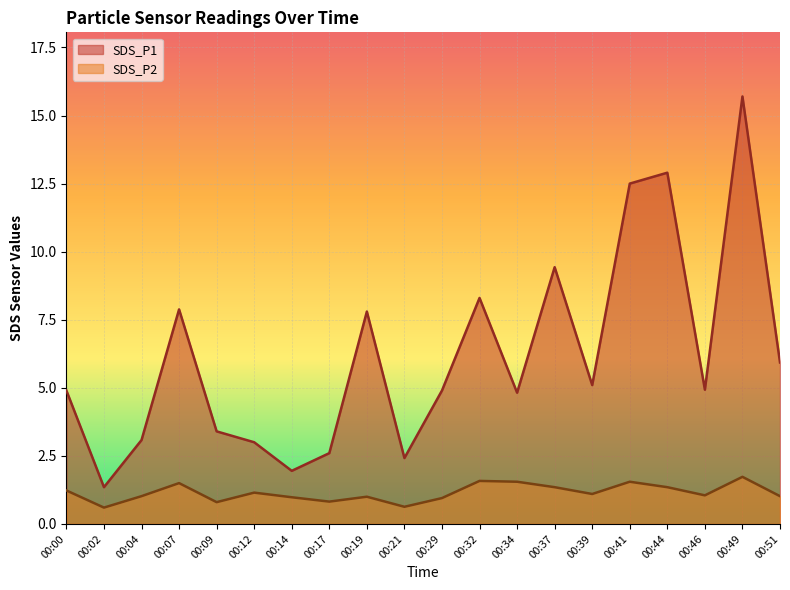

What are all the series names shown in the legend?

SDS_P1, SDS_P2